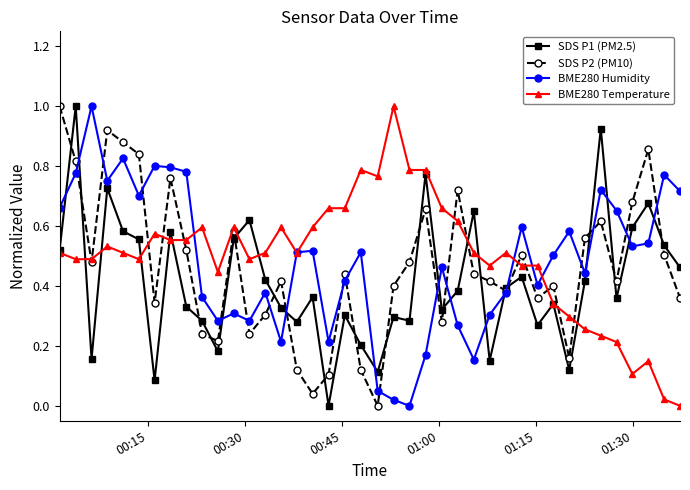

What is the maximum value shown in the chart?

1.0